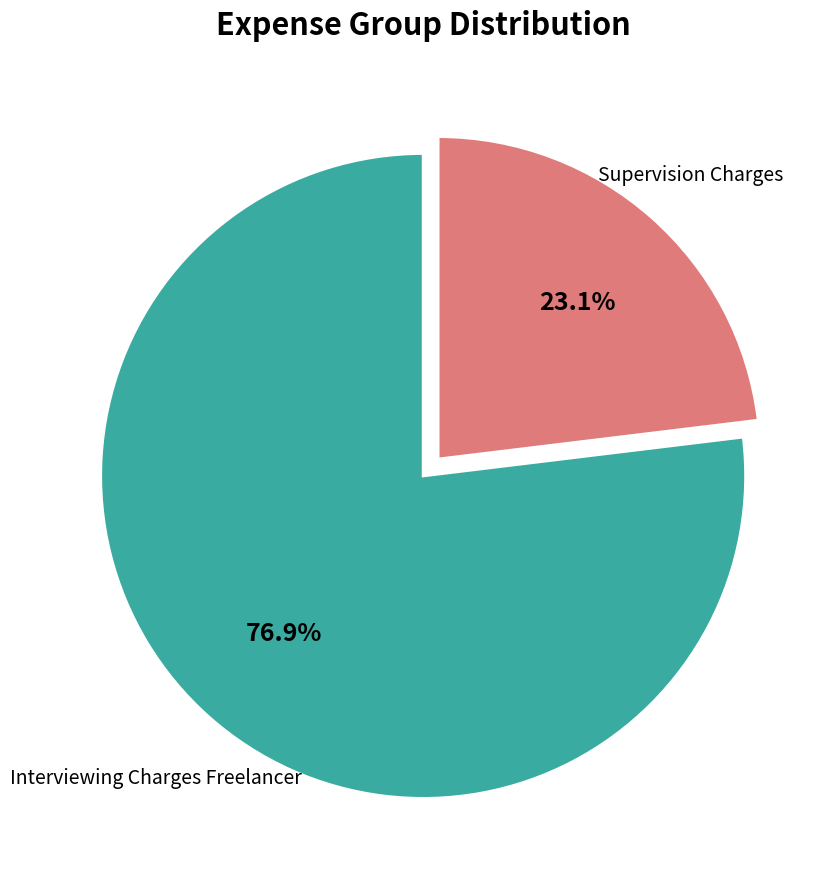

What percentage is the Interviewing Charges Freelancer slice, to the nearest percent?

77%